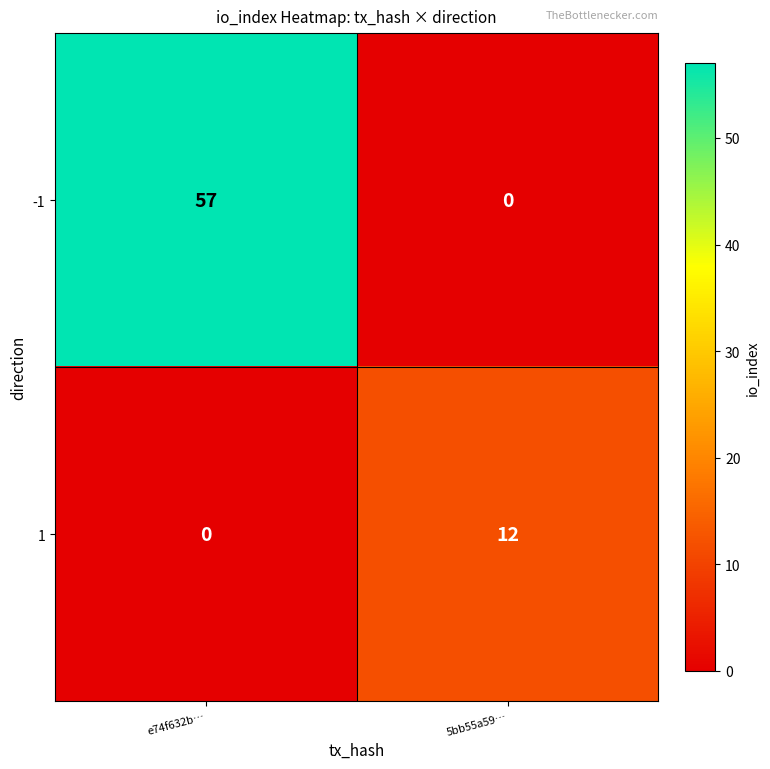

At 5bb55a59…, list the series in order from largest to smallest.

1, -1